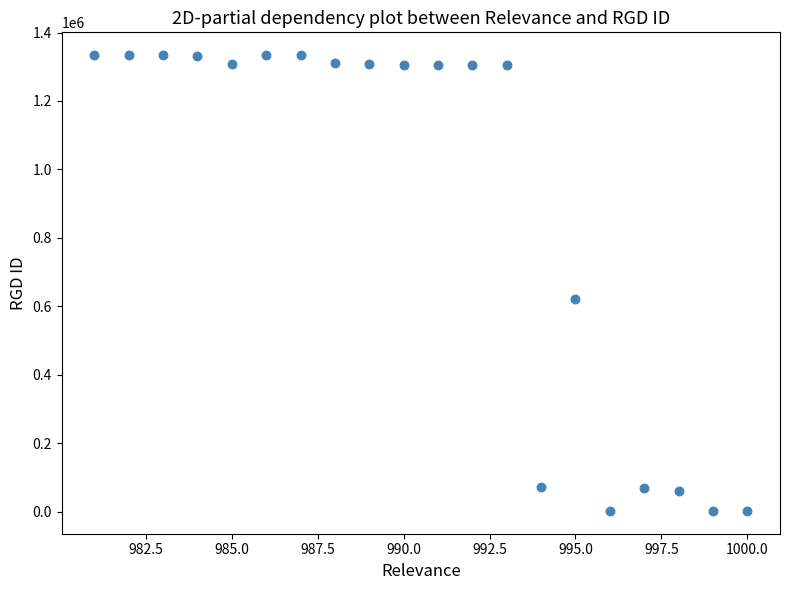

What Y value in the scatter plot is closest to 668062?

621440